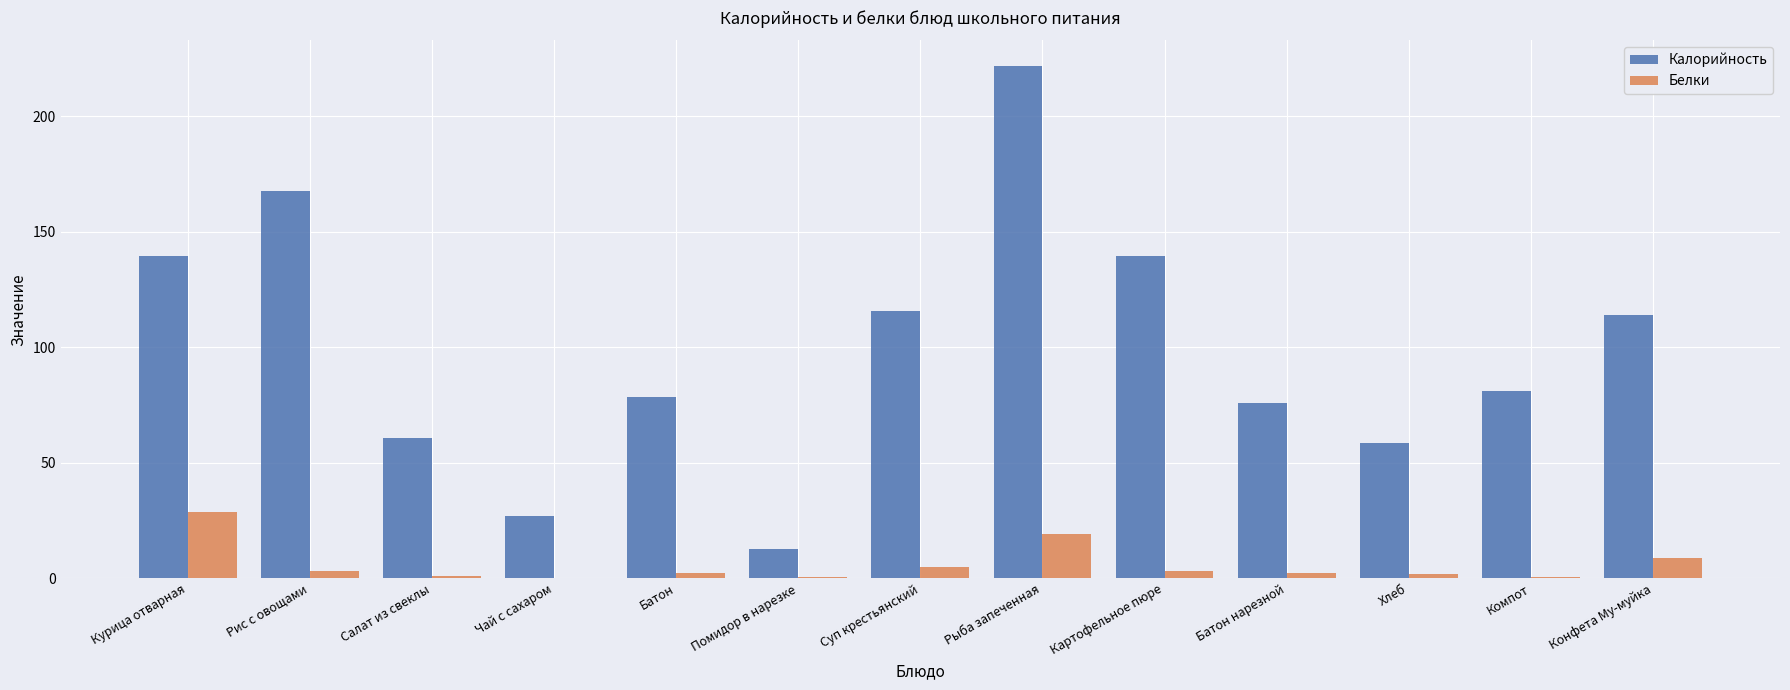

What value does the Калорийность series have at Курица отварная?

139.3